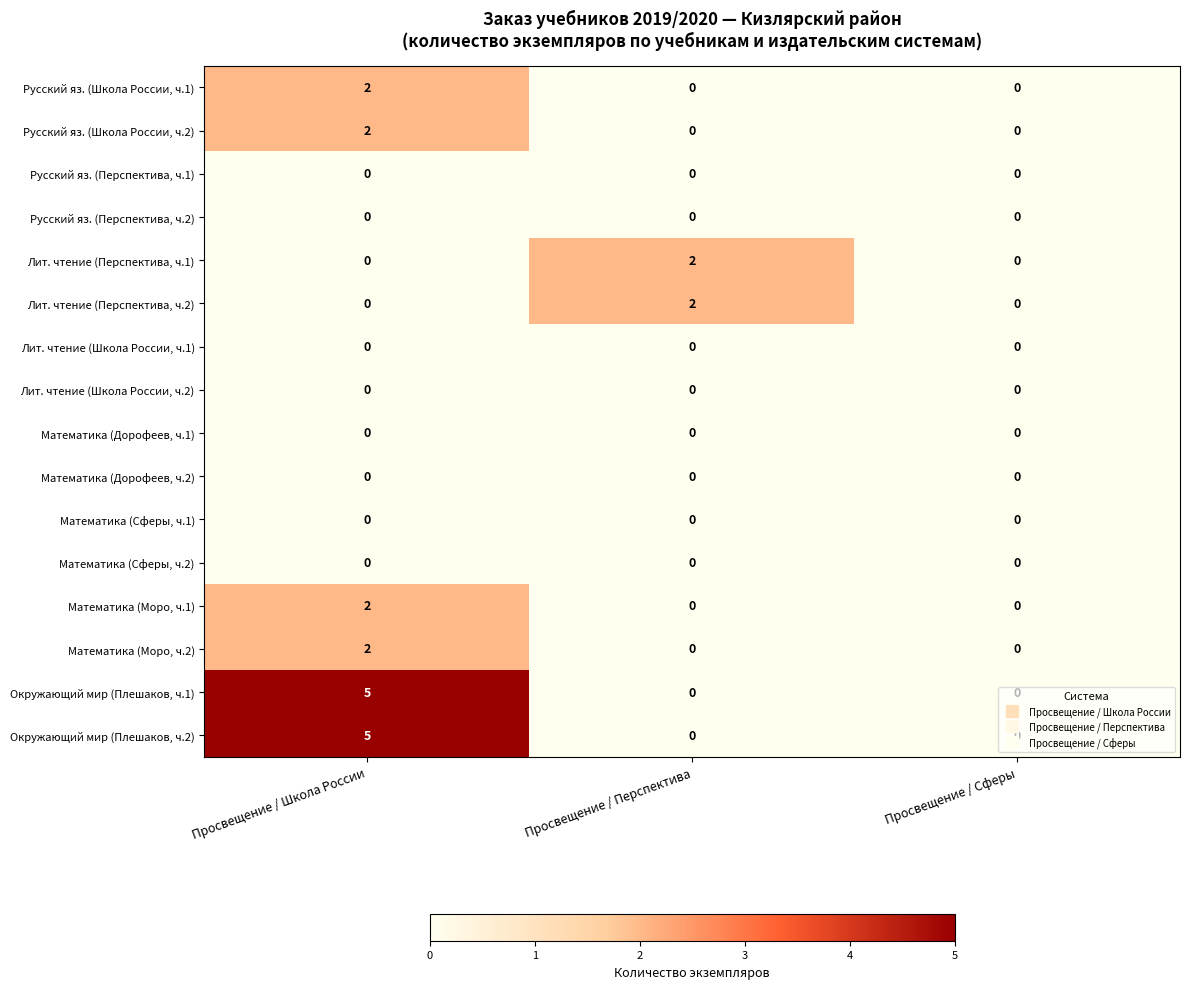

What is the maximum value shown in the chart?

5